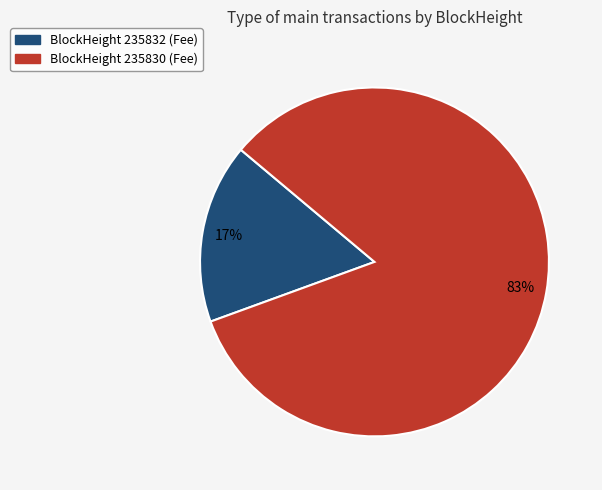

To the nearest percent, what is the average slice percentage?

50%